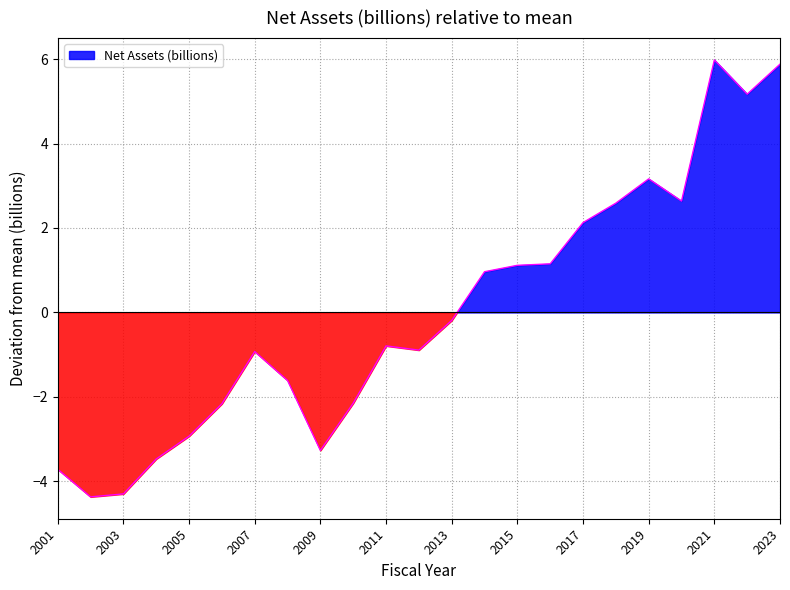

At which label is the value closest to 0?

2013